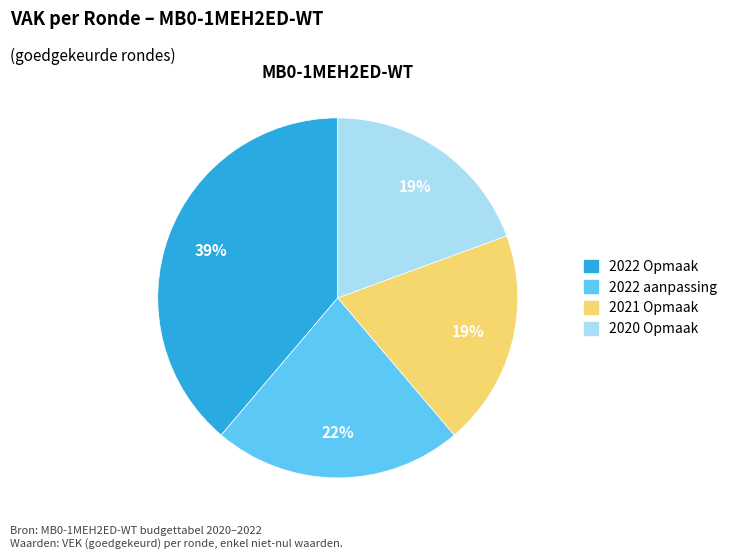

To the nearest percent, what is the average slice percentage?

25%